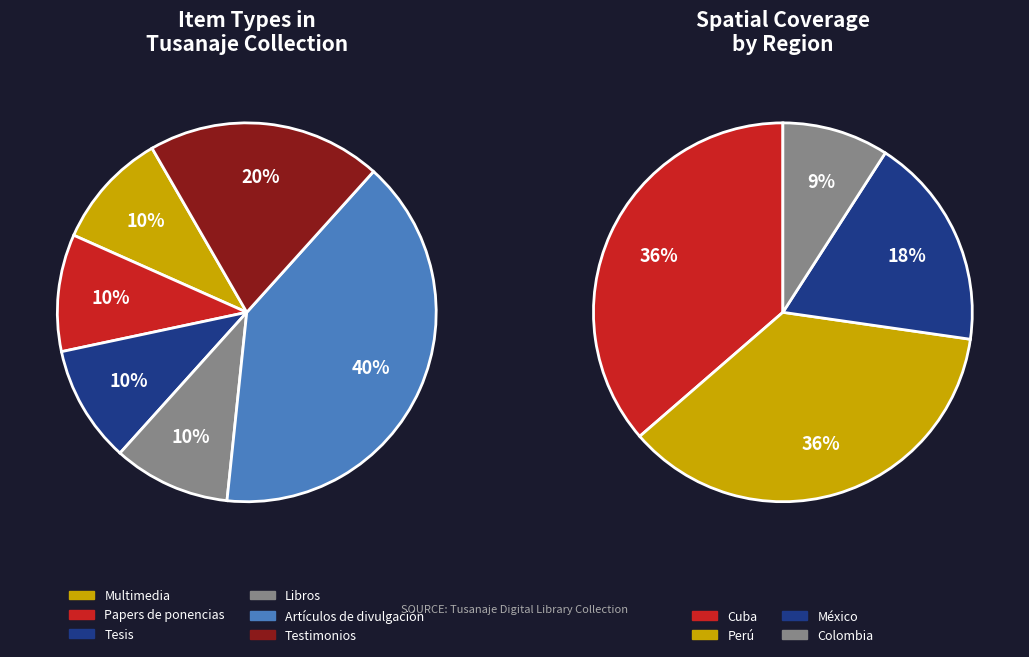

Is the sum of Artículos de divulgación and Tesis greater than half?

No